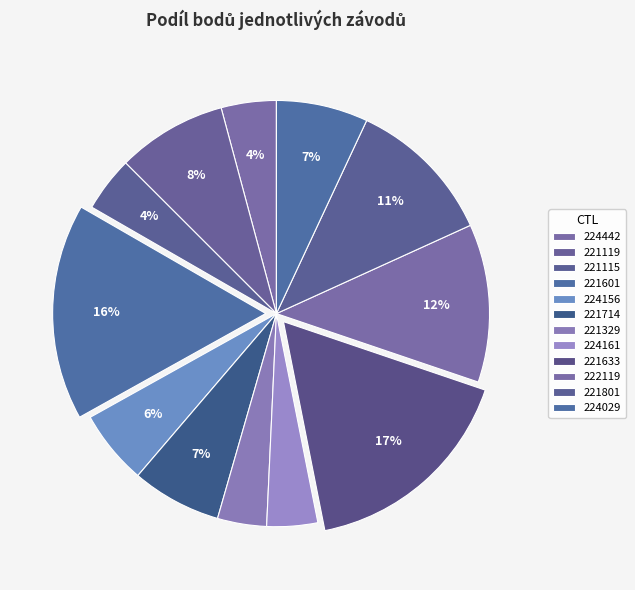

Count the number of slices in the pie.

12